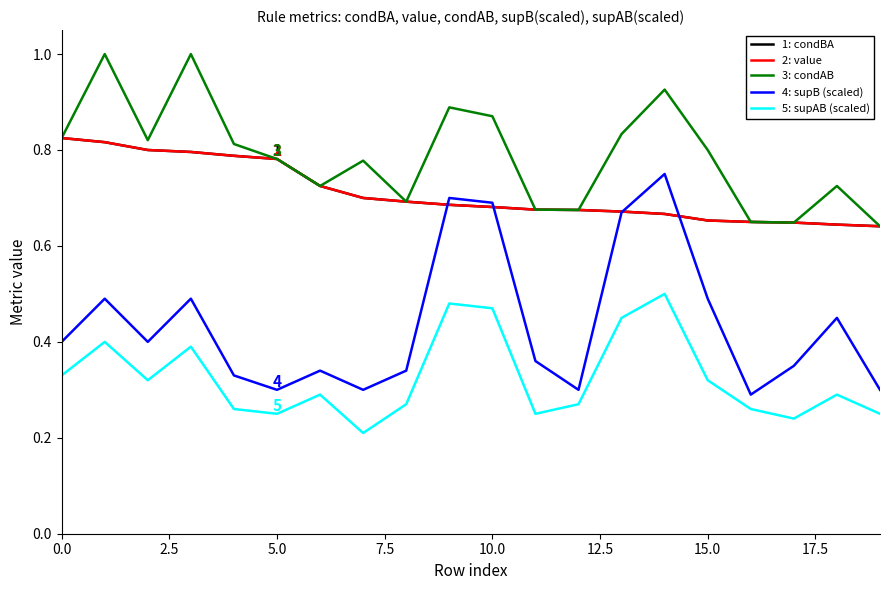

Which series ends up on top after the final intersection of 1: condBA and 4: supB (scaled)?

1: condBA